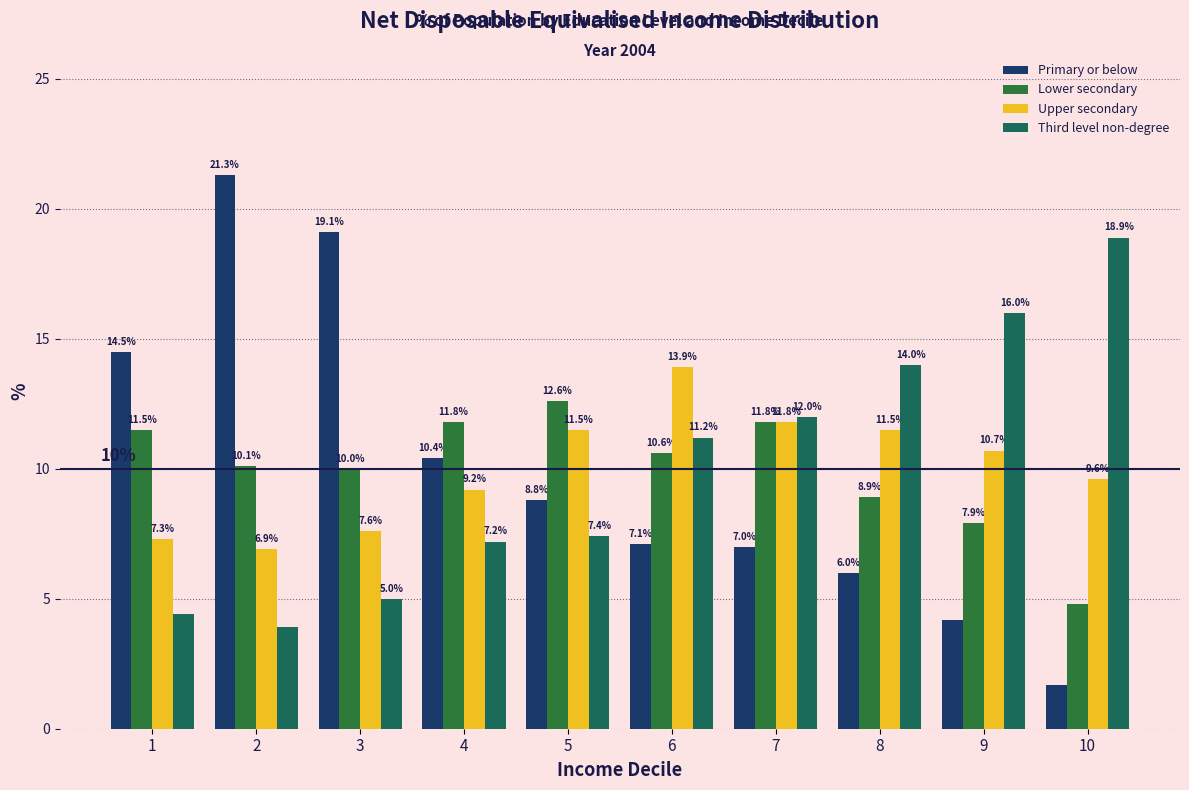

Reading right to left, extract all data points from this chart.

Primary or below: 10=1.7	9=4.2	8=6.0	7=7.0	6=7.1	5=8.8	4=10.4	3=19.1	2=21.3	1=14.5
Lower secondary: 10=4.8	9=7.9	8=8.9	7=11.8	6=10.6	5=12.6	4=11.8	3=10.0	2=10.1	1=11.5
Upper secondary: 10=9.6	9=10.7	8=11.5	7=11.8	6=13.9	5=11.5	4=9.2	3=7.6	2=6.9	1=7.3
Third level non-degree: 10=18.9	9=16.0	8=14.0	7=12.0	6=11.2	5=7.4	4=7.2	3=5.0	2=3.9	1=4.4